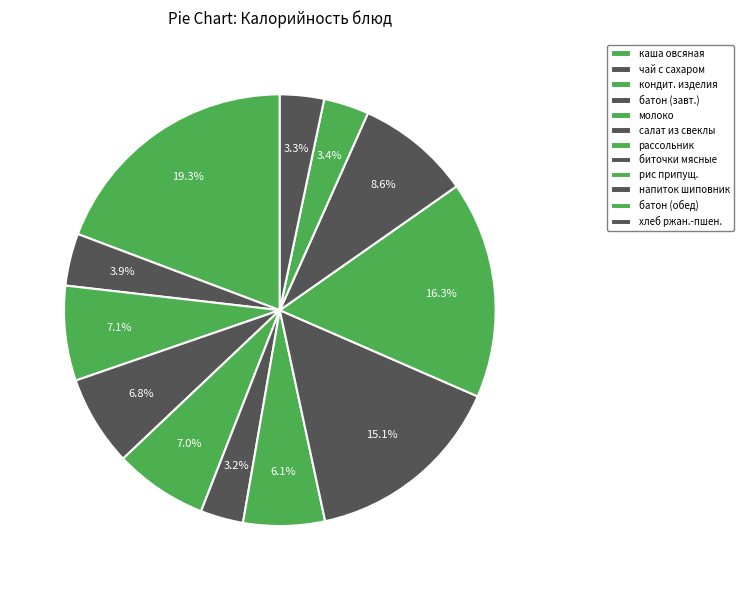

Count the number of slices in the pie.

12